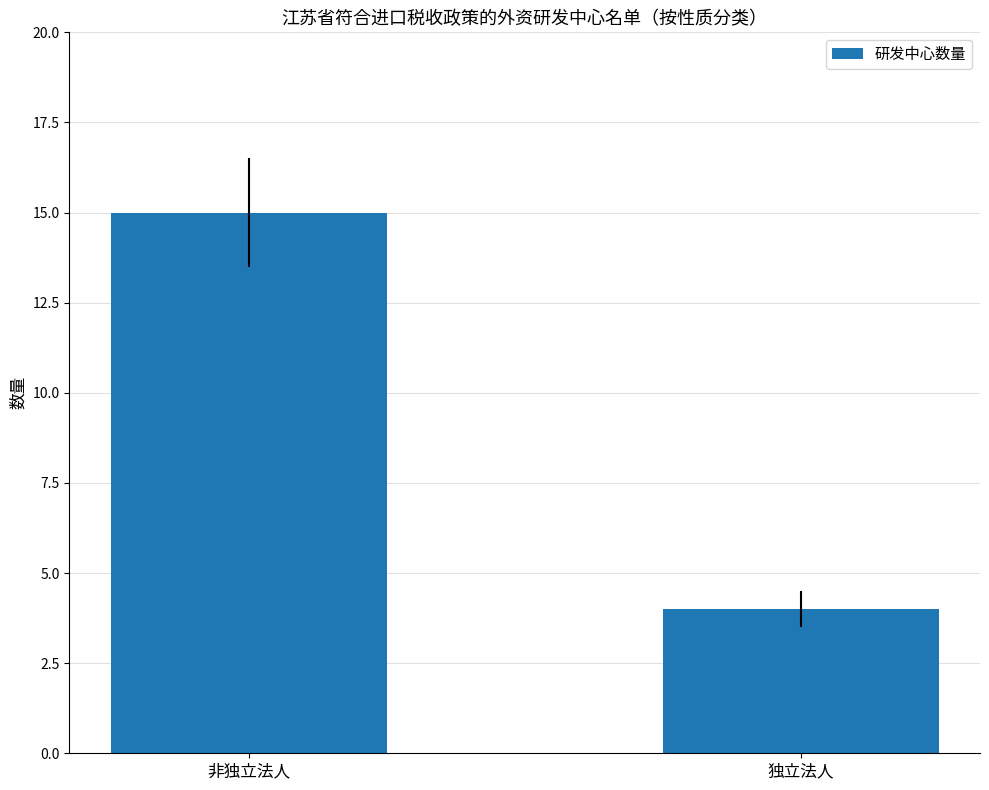

Between 独立法人 and 非独立法人, which is larger?

非独立法人